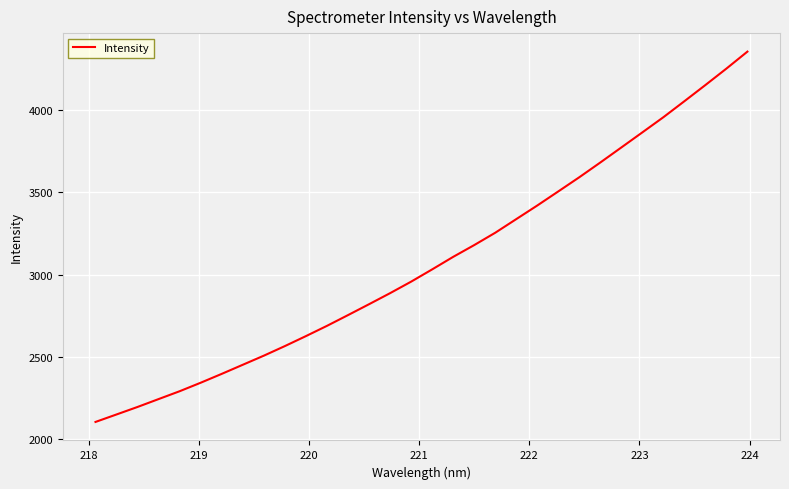

Does the chart display data point markers on the line(s)?

No